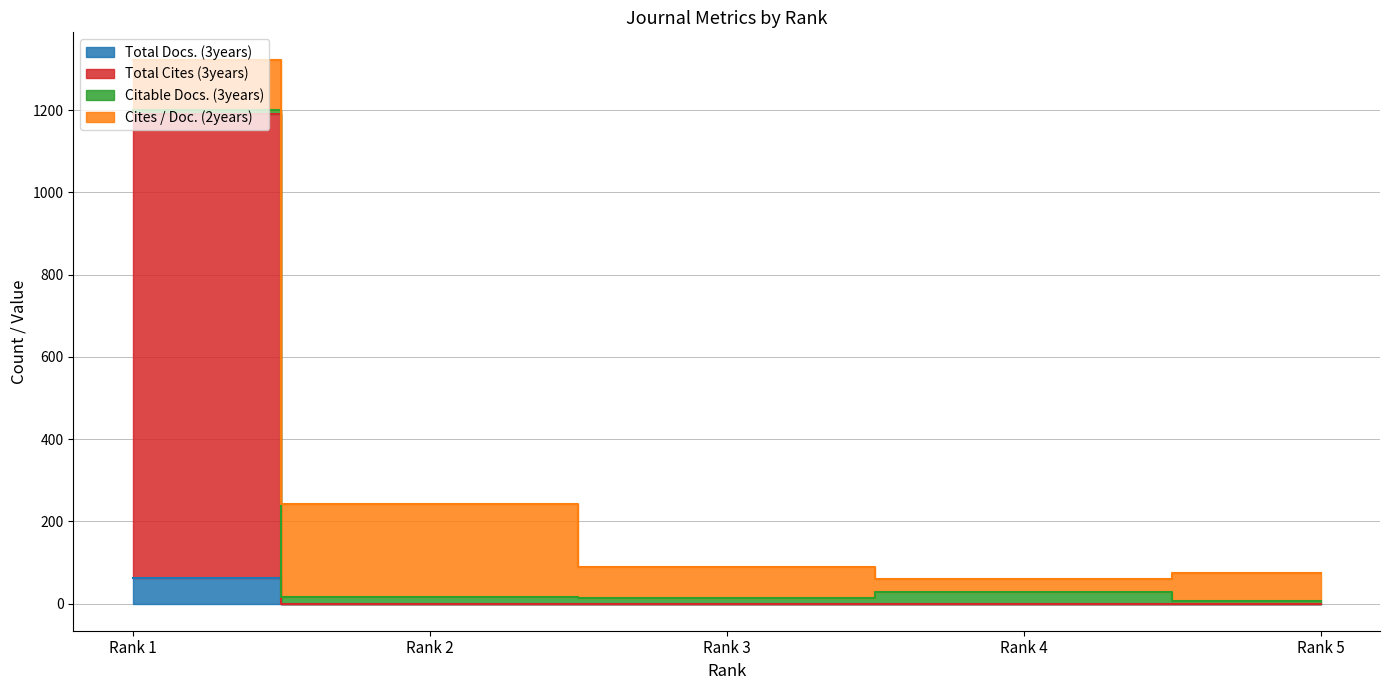

What is the sum of all Total Docs. (3years) values?

62